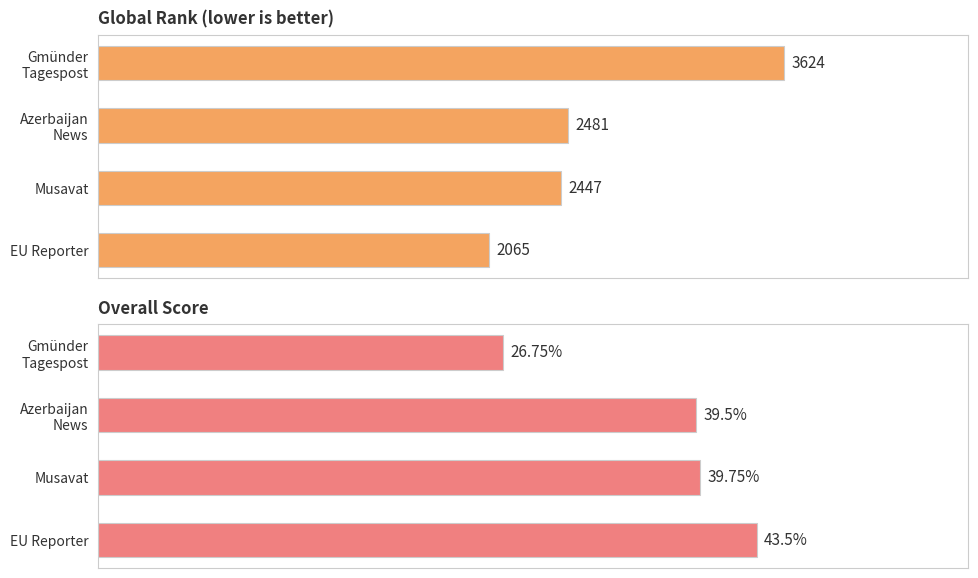

Which series changed the most between Gmünder Tagespost and EU Reporter?

Global_rank